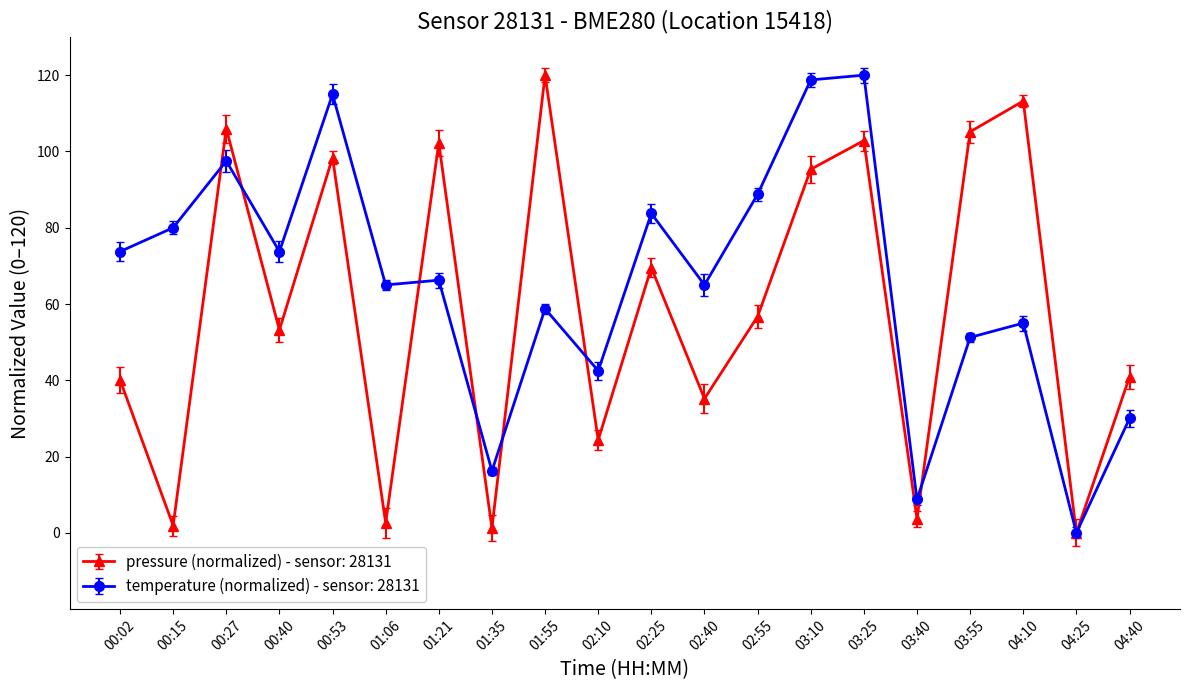

List the series in order of their overall mean, highest first.

temperature (normalized) - sensor: 28131, pressure (normalized) - sensor: 28131